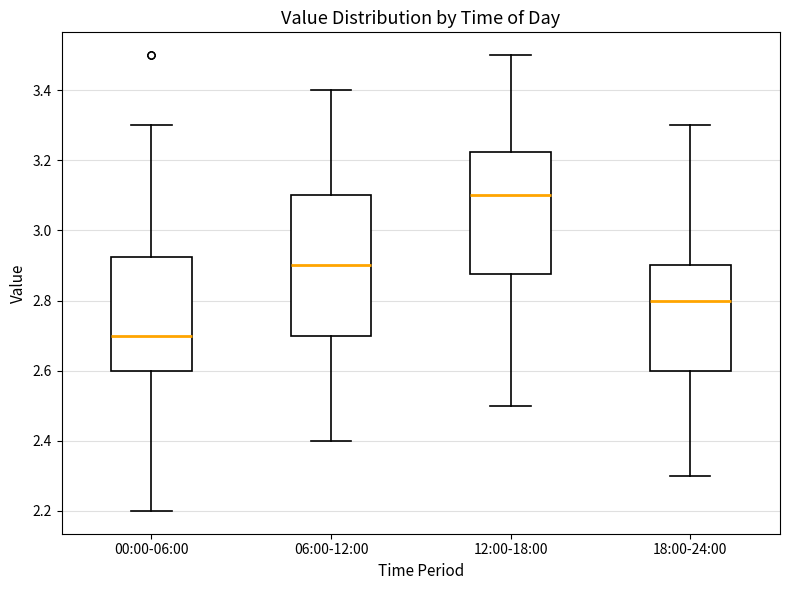

Which box has the highest median line?

12:00-18:00